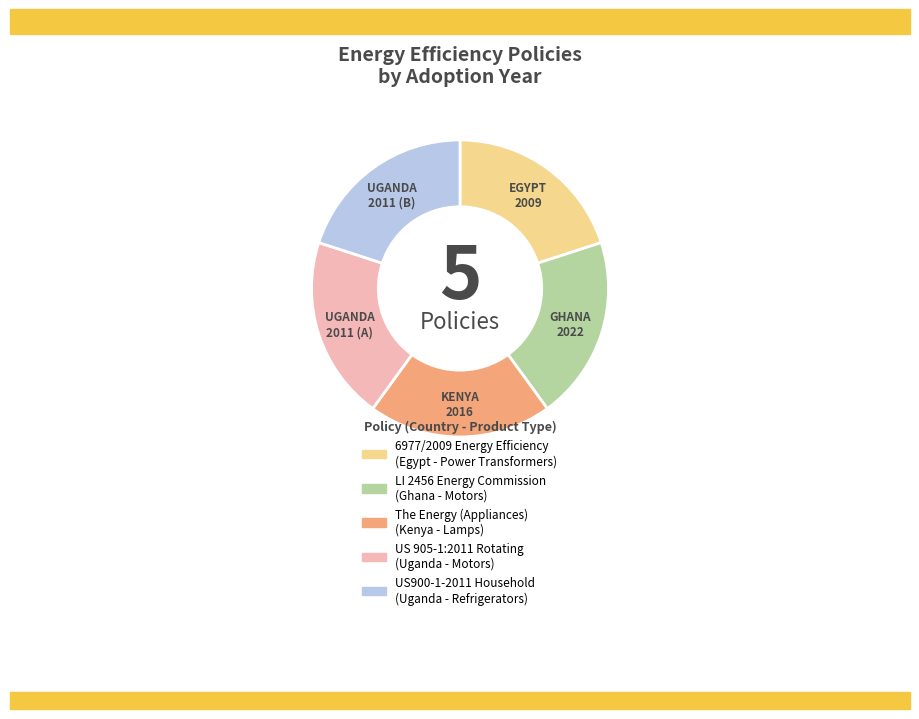

Do 6977/2009 Energy Efficiency (Egypt - Power Transformers) and LI 2456 Energy Commission (Ghana - Motors) together represent more than half of the pie?

No